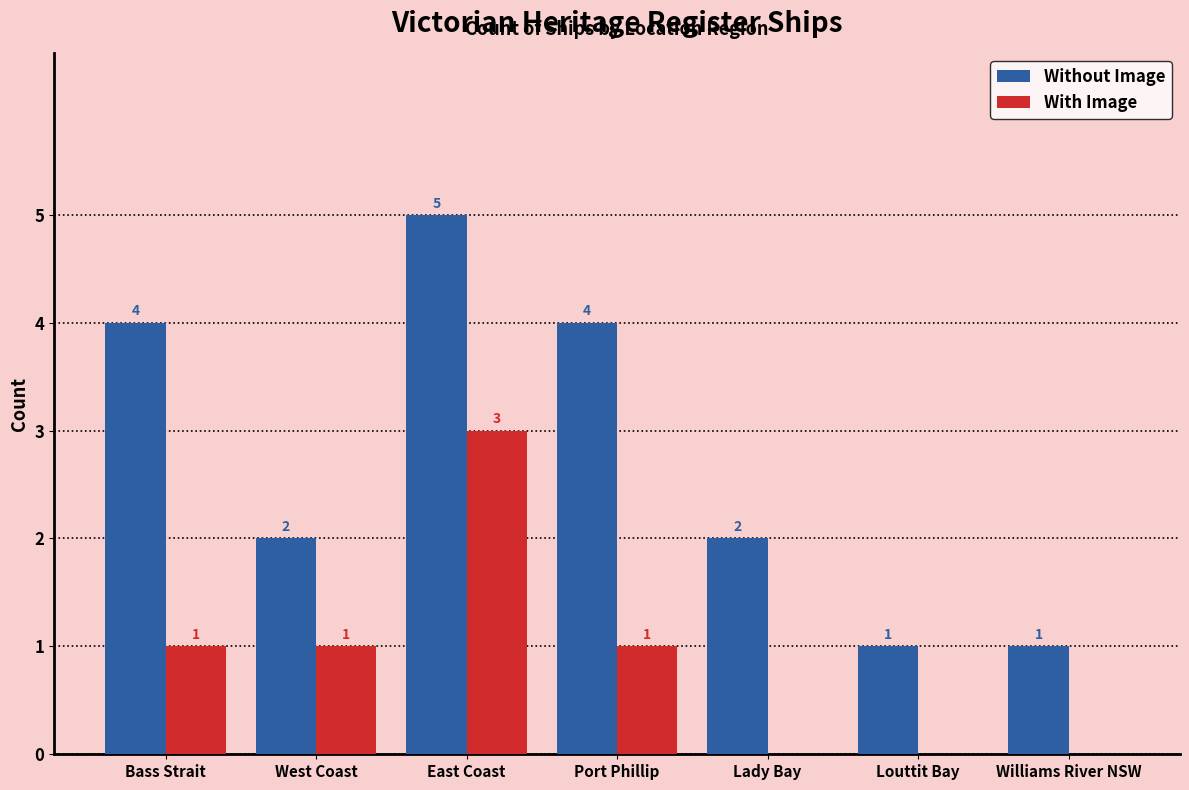

What value does the With Image series have at East Coast?

3